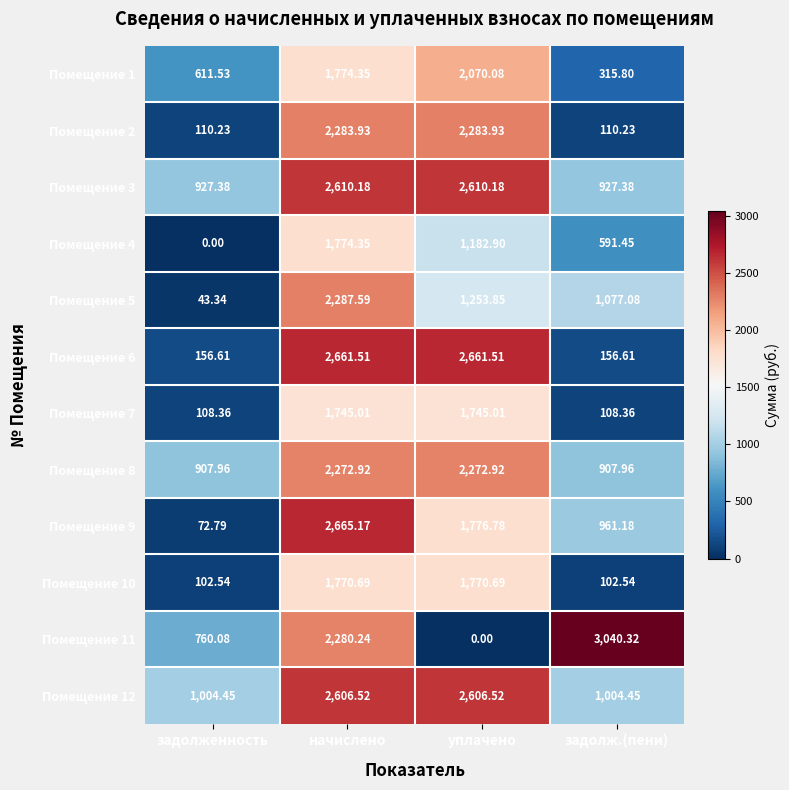

Which series has the largest range (max minus min)?

Помещение 11